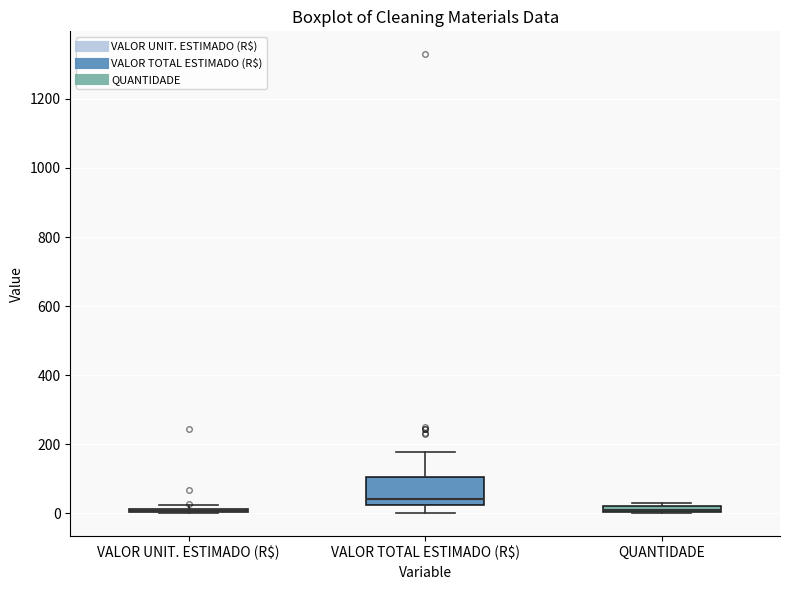

Where does the median line of the box for VALOR TOTAL ESTIMADO (R$) sit on the y-axis? The values are not printed on the chart, so give them approximately, as read against the axis.

40